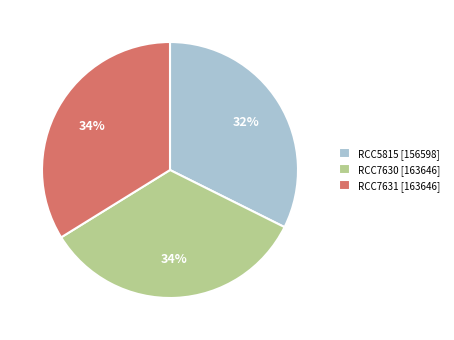

Count the number of slices in the pie.

3